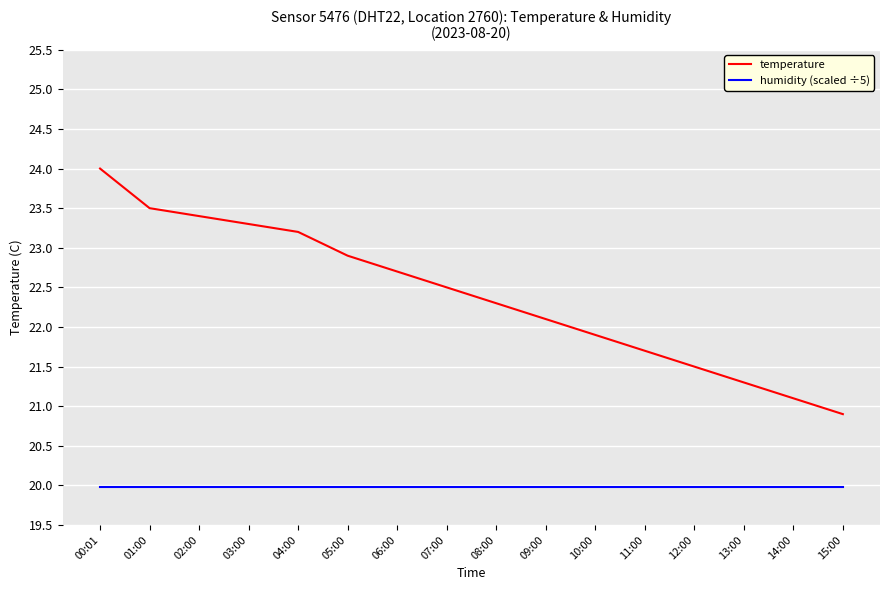

What position from the left is 05:00?

6